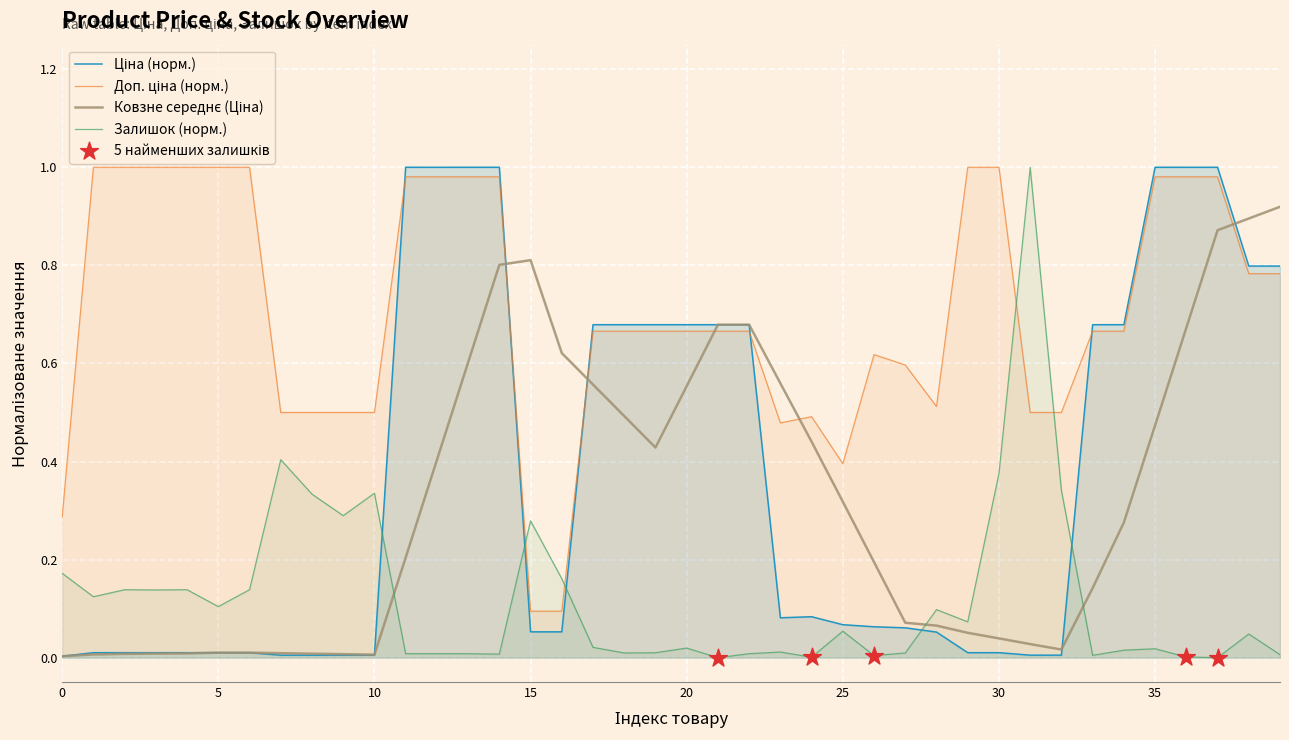

What is the total value across all series at 11?

2.0